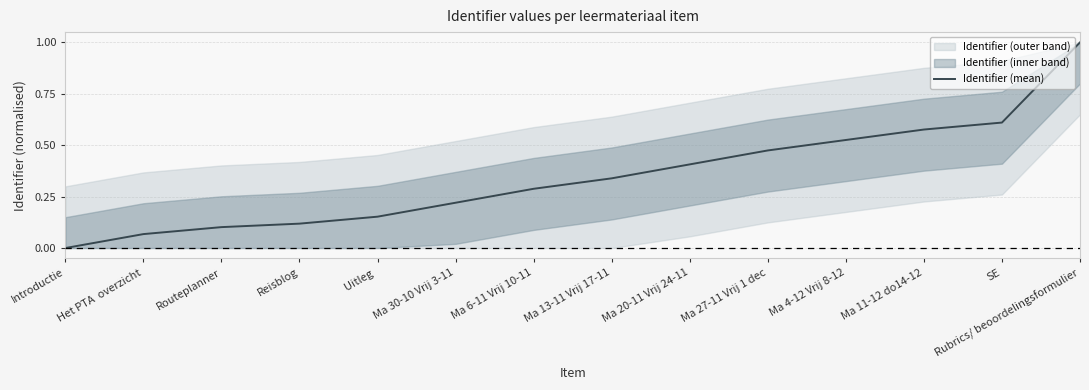

List the labels in order of value, largest first.

Rubrics/ beoordelingsformulier, SE, Ma 11-12 do14-12, Ma 4-12 Vrij 8-12, Ma 27-11 Vrij 1 dec, Ma 20-11 Vrij 24-11, Ma 13-11 Vrij 17-11, Ma 6-11 Vrij 10-11, Ma 30-10 Vrij 3-11, Uitleg , Reisblog, Routeplanner, Het PTA  overzicht, Introductie